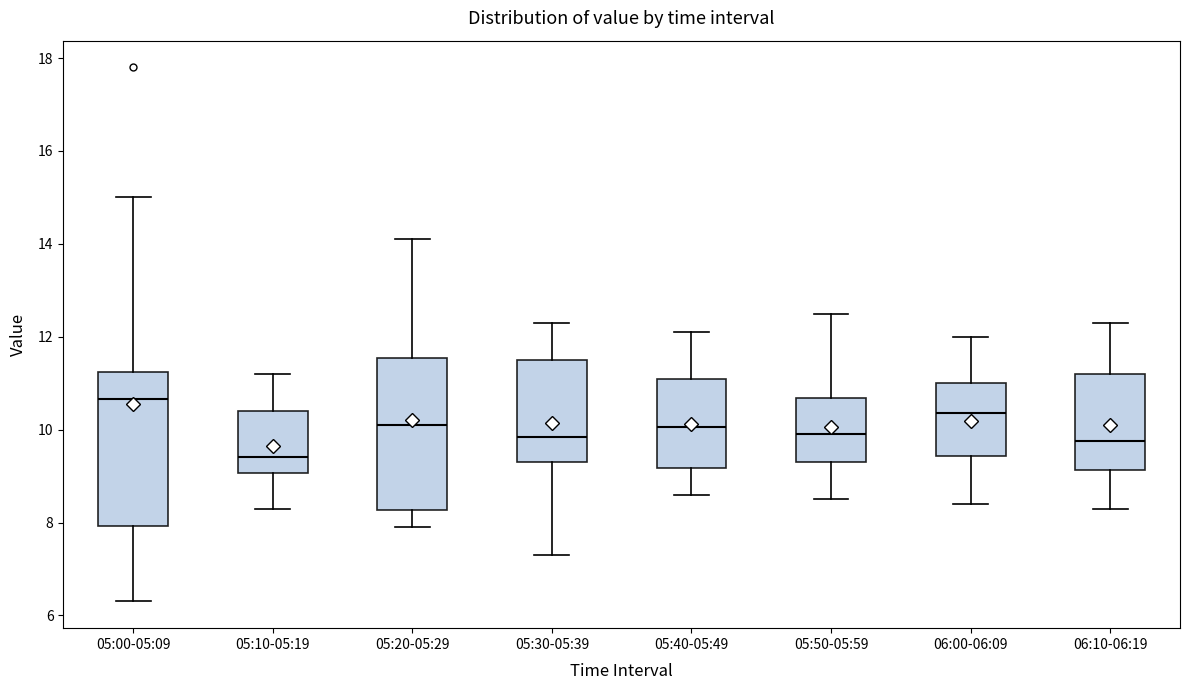

Reading left to right, read every box against the y-axis: the position of its median line, the range the box covers, and the ends of its whiskers. The values are not printed on the chart, so give them approximately, as read against the axis.

05:00-05:09: median 10.6, box 8.0 to 11.2, whiskers 6.4 to 15.0
05:10-05:19: median 9.4, box 9.0 to 10.4, whiskers 8.4 to 11.2
05:20-05:29: median 10.2, box 8.2 to 11.6, whiskers 8.0 to 14.2
05:30-05:39: median 9.8, box 9.4 to 11.6, whiskers 7.4 to 12.4
05:40-05:49: median 10.0, box 9.2 to 11.2, whiskers 8.6 to 12.2
05:50-05:59: median 10.0, box 9.4 to 10.6, whiskers 8.6 to 12.6
06:00-06:09: median 10.4, box 9.4 to 11.0, whiskers 8.4 to 12.0
06:10-06:19: median 9.8, box 9.2 to 11.2, whiskers 8.4 to 12.4